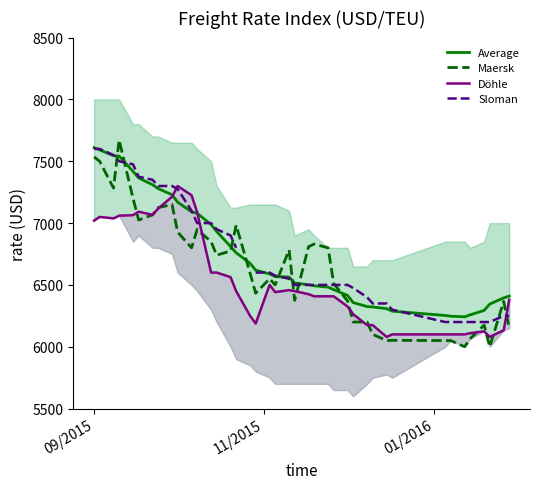

How many lines are shown in the chart?

4